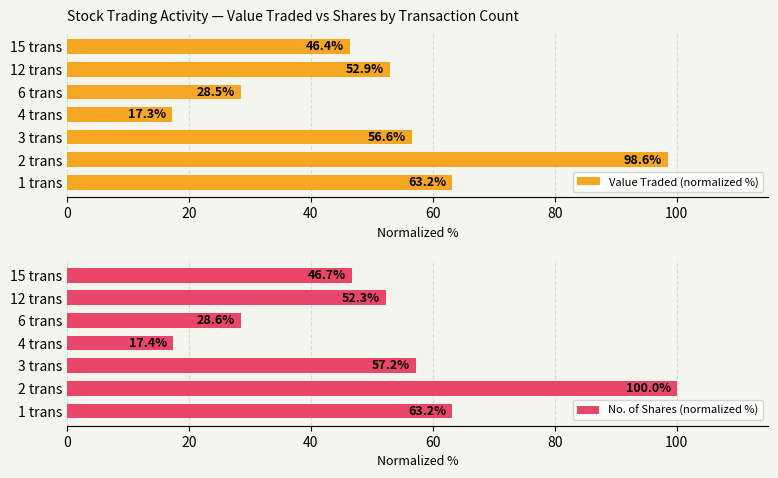

What is the sum of all Value Traded (normalized %) values?

363.6